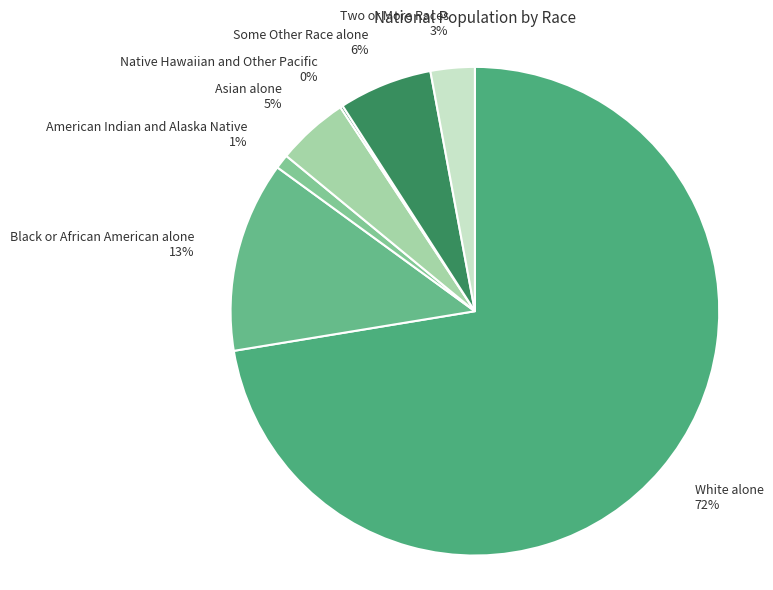

Does any single category account for the majority?

Yes